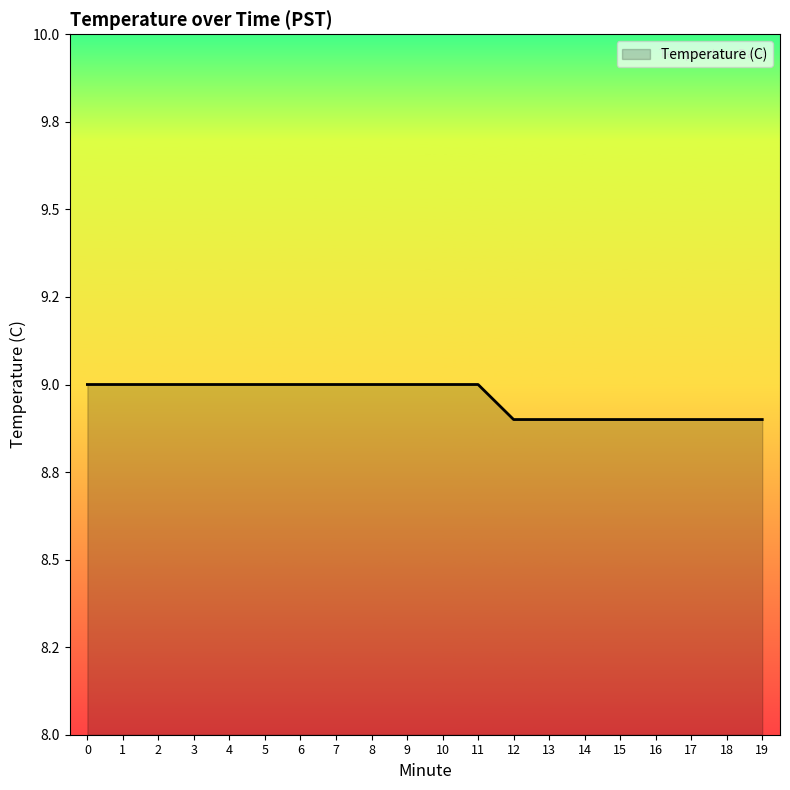

Where is the data nearest to the value 8?

12